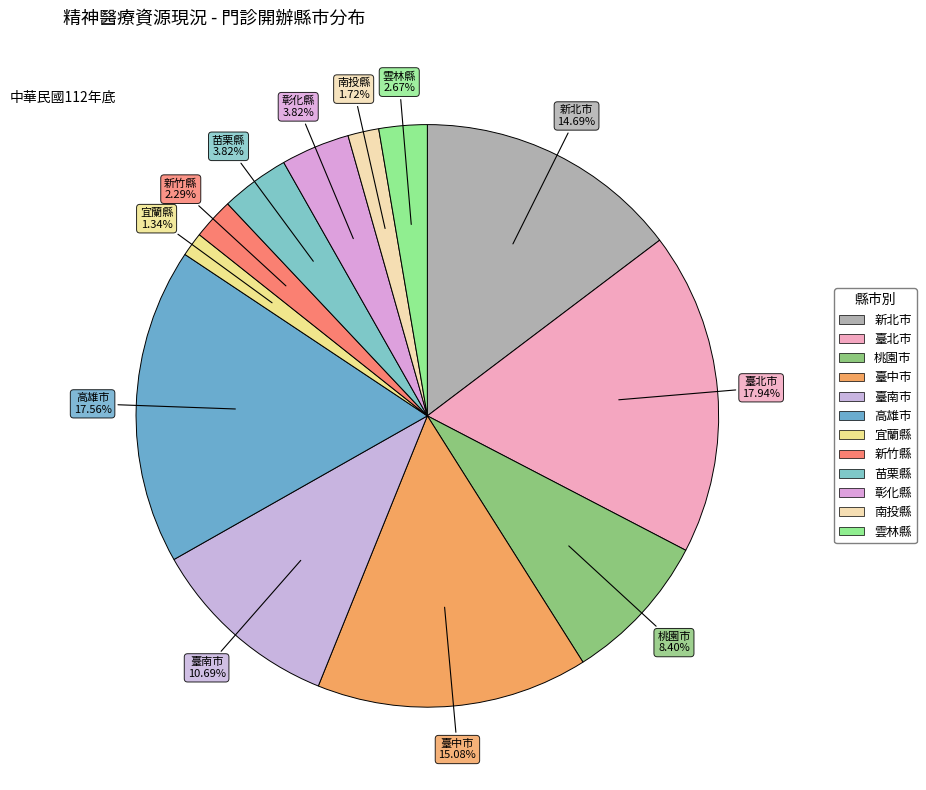

Is the sum of 彰化縣 and 雲林縣 greater than half?

No